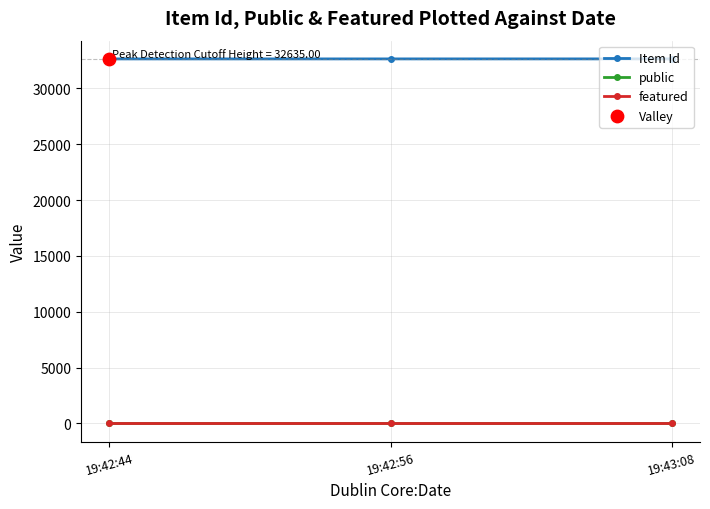

Which series has the largest total across all categories?

Item Id